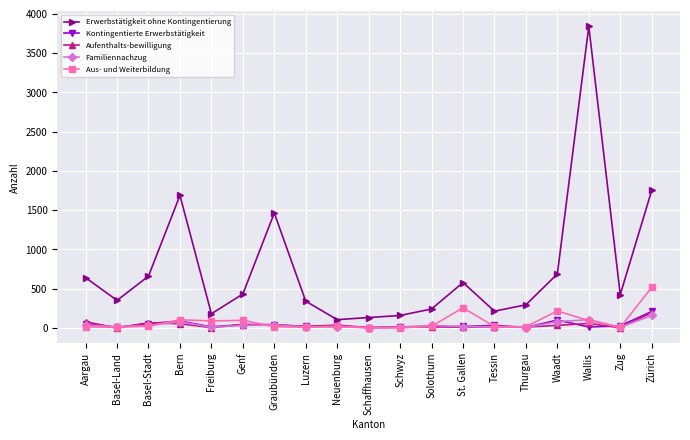

What is the value of the Kontingentierte Erwerbstätigkeit point at the 18th from the left?

27